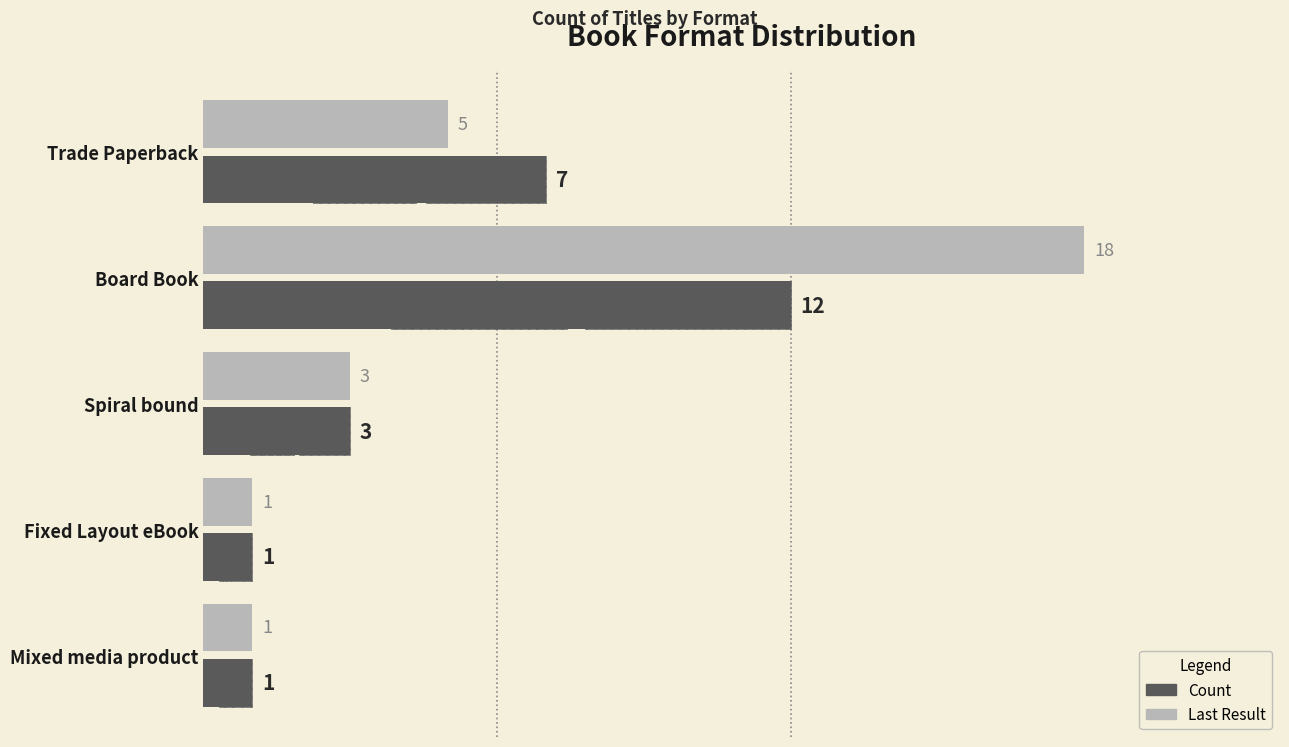

What are all the series names shown in the legend?

Count, Last Result